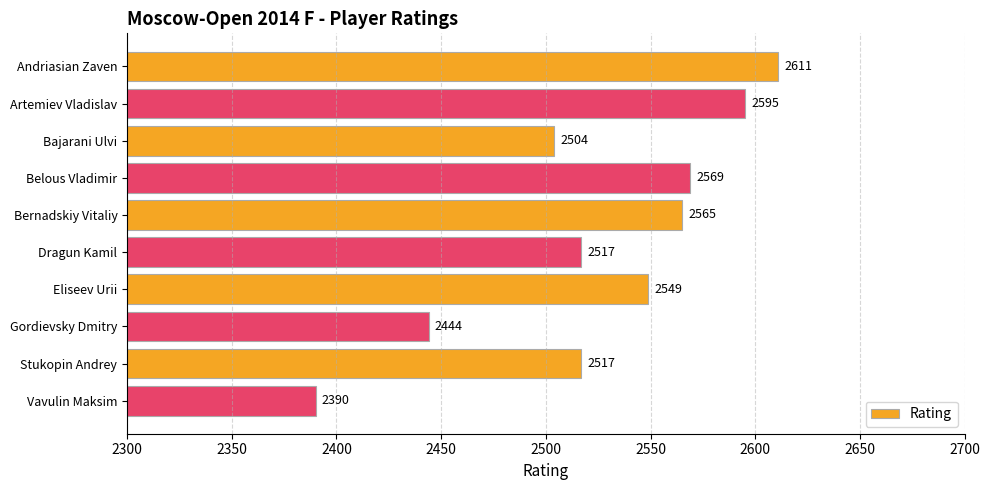

What is the label of the 5th bar from the top?

Bernadskiy Vitaliy